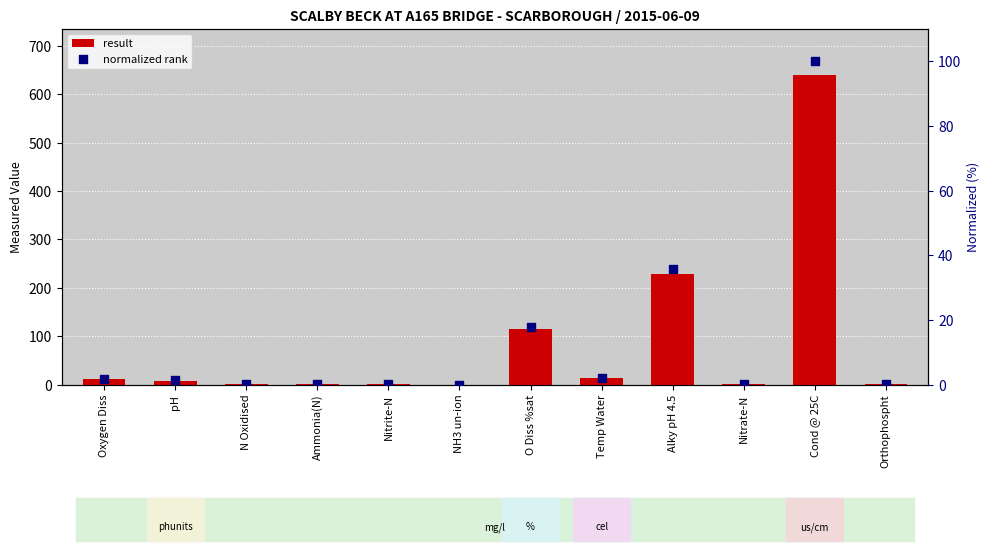

What are all the series names shown in the legend?

result, normalized rank